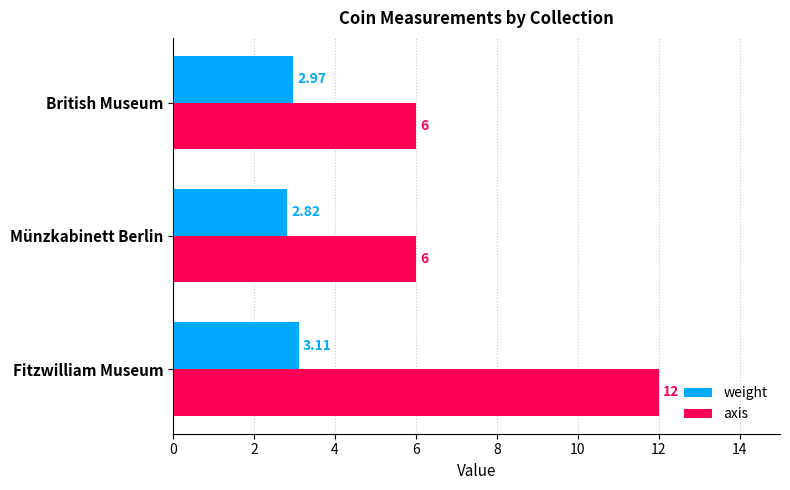

What is the average value of the axis series?

8.0